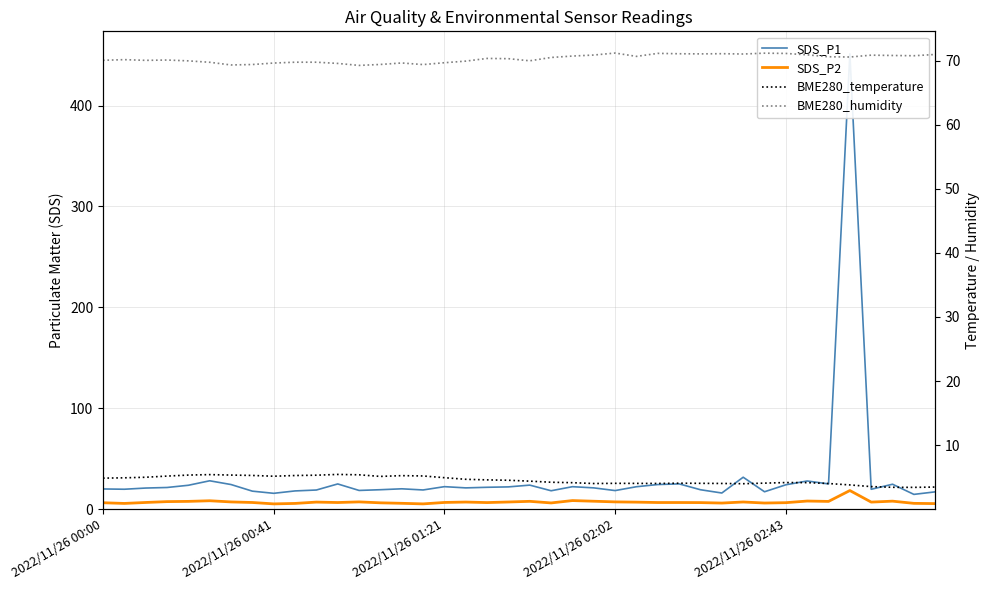

Which series has the largest total across all categories?

BME280_humidity